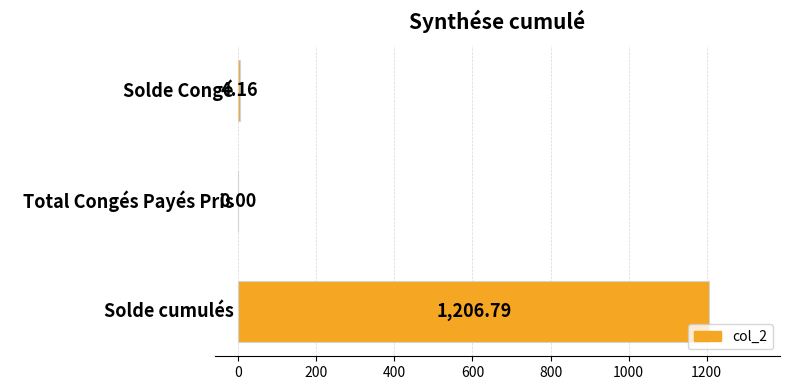

Where is the data nearest to the value 603?

Solde Congé